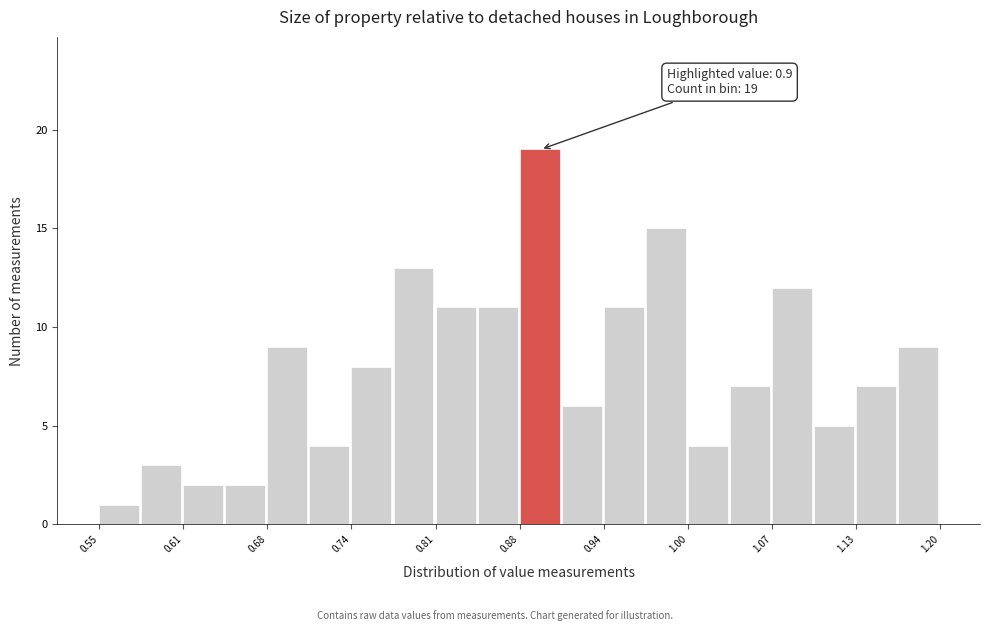

Read against the x-axis, roughly where is the centre of the tallest bar?

0.89